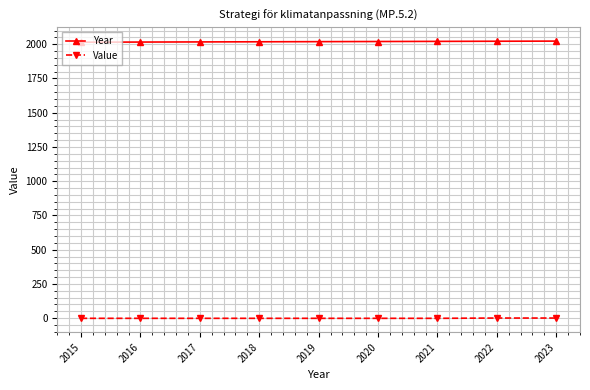

List the series in order of their peak value, lowest first.

Value, Year